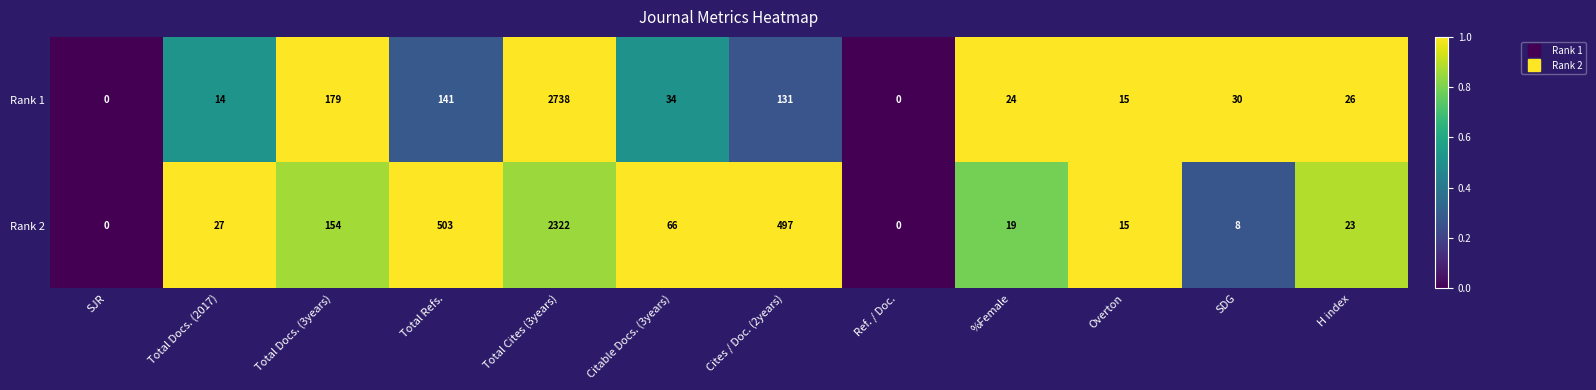

Which series has the largest range (max minus min)?

Rank 1